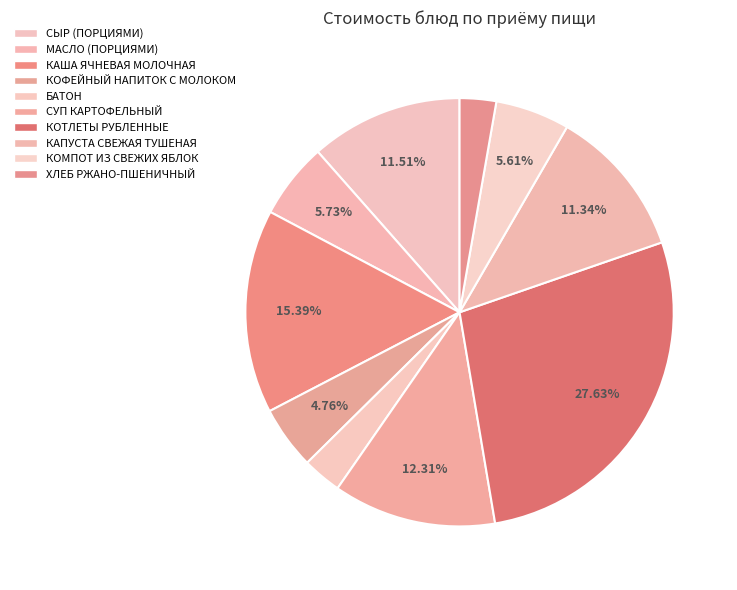

To the nearest percent, what percentage of the pie is СУП КАРТОФЕЛЬНЫЙ?

12%